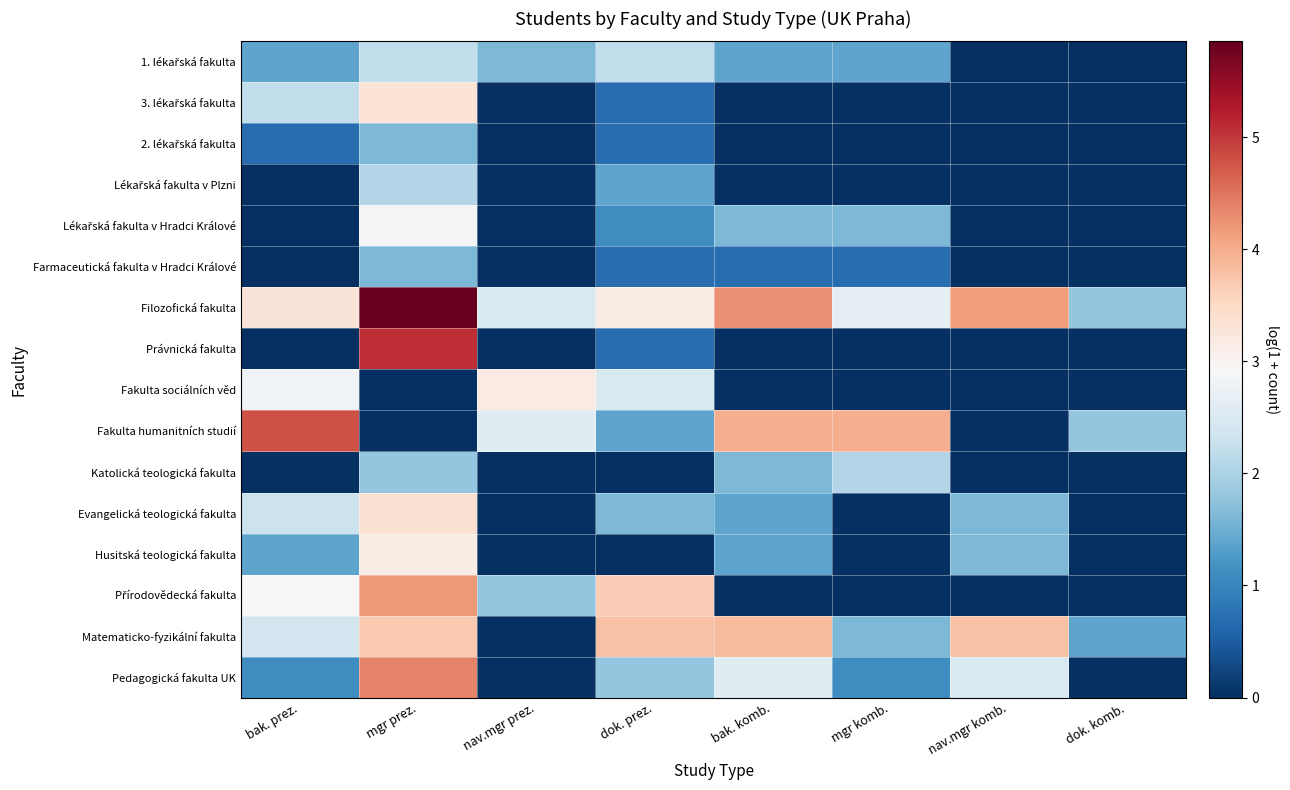

At dok. prez., list the series in order from smallest to largest.

Katolická teologická fakulta, Husitská teologická fakulta, 3. lékařská fakulta, 2. lékařská fakulta, Farmaceutická fakulta v Hradci Králové, Právnická fakulta, Lékařská fakulta v Hradci Králové, Lékařská fakulta v Plzni, Fakulta humanitních studií, Evangelická teologická fakulta, Pedagogická fakulta UK, 1. lékařská fakulta, Fakulta sociálních věd, Filozofická fakulta, Přírodovědecká fakulta, Matematicko-fyzikální fakulta